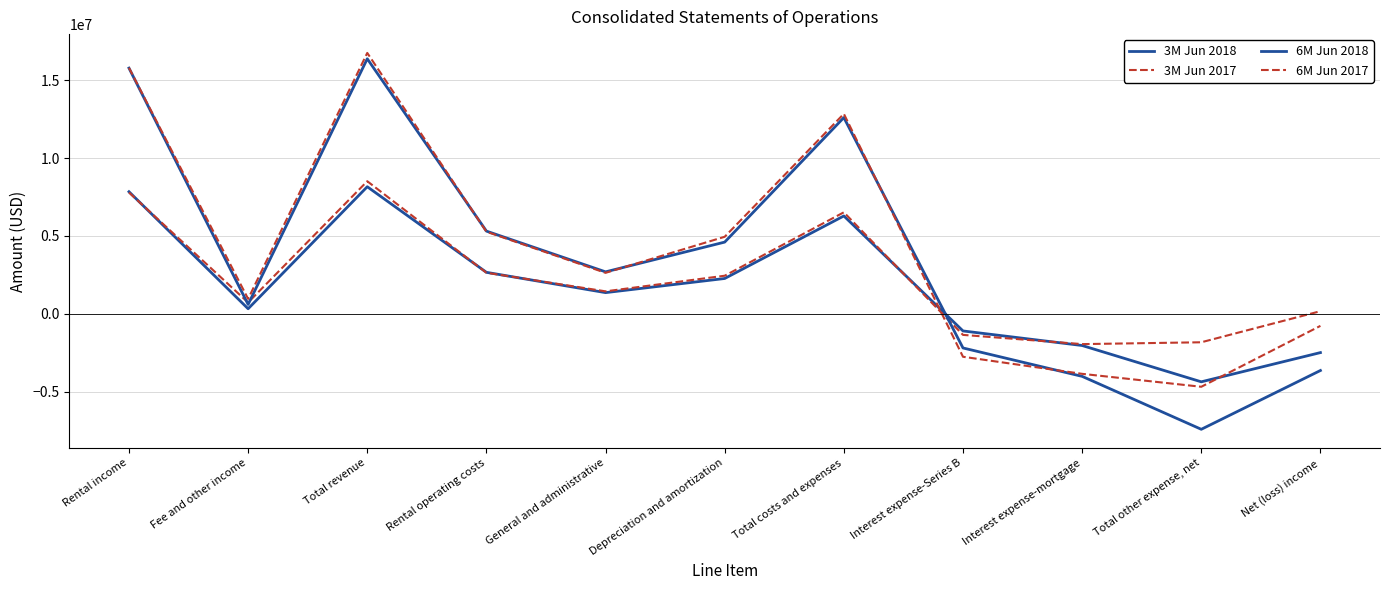

Is it true that 6M Jun 2018 equals 5312132 at Rental operating costs?

True